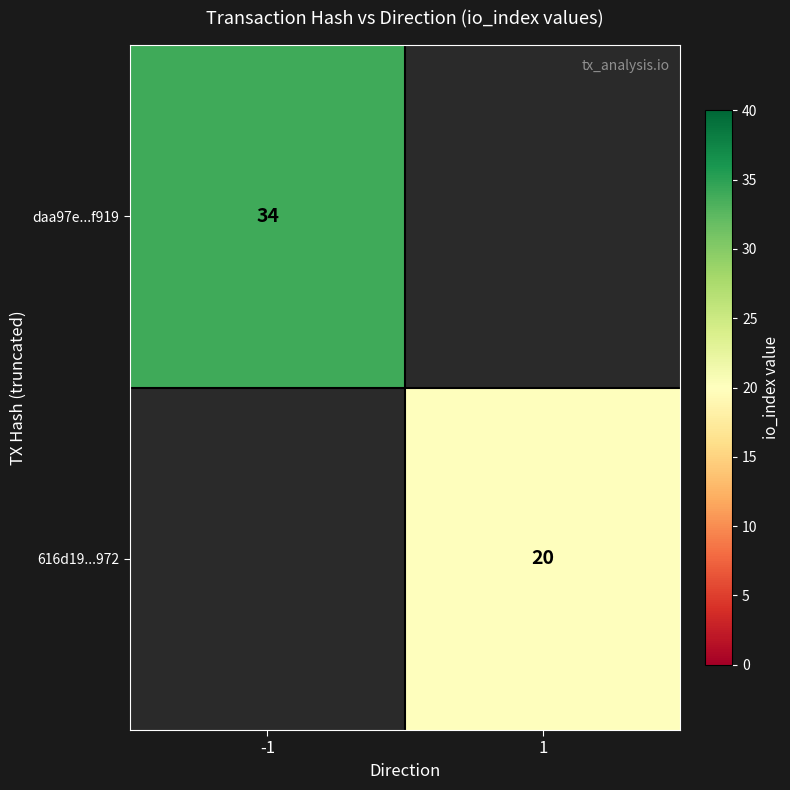

The daa97e...f919 series shows 34 at -1. True or false?

True